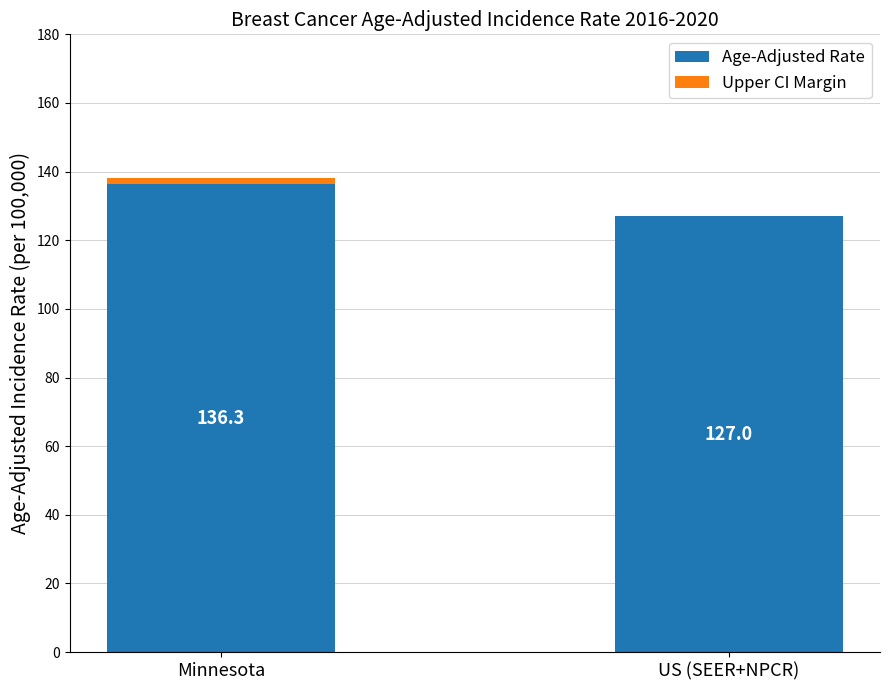

Is it true that Age-Adjusted Rate equals 136.3 at Minnesota?

True